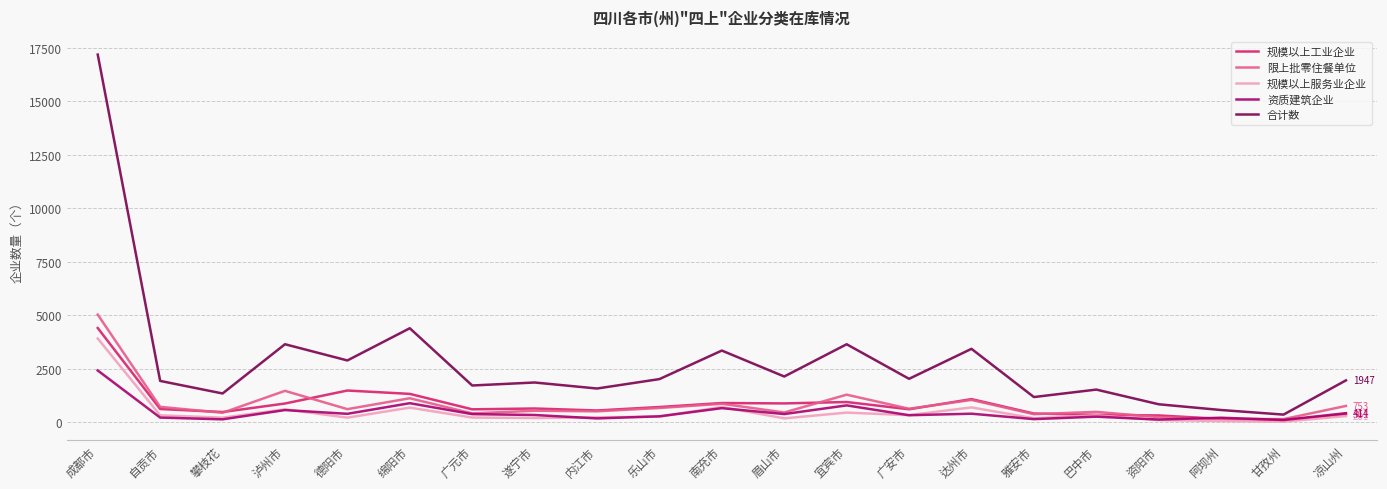

What is the difference between the 规模以上服务业企业 values at 泸州市 and 自贡市?

279